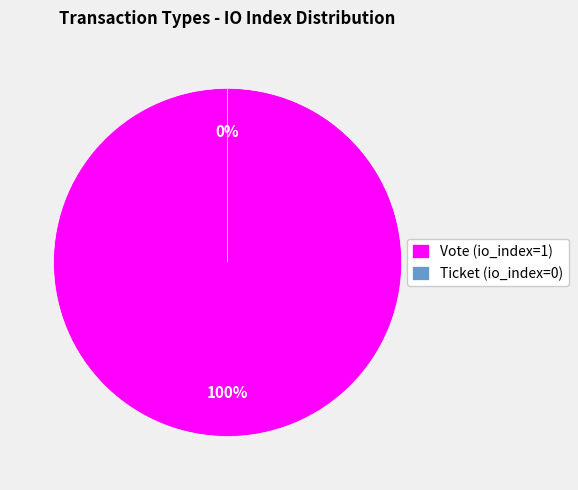

To the nearest percent, what portion does Vote (io_index=1) represent?

100%